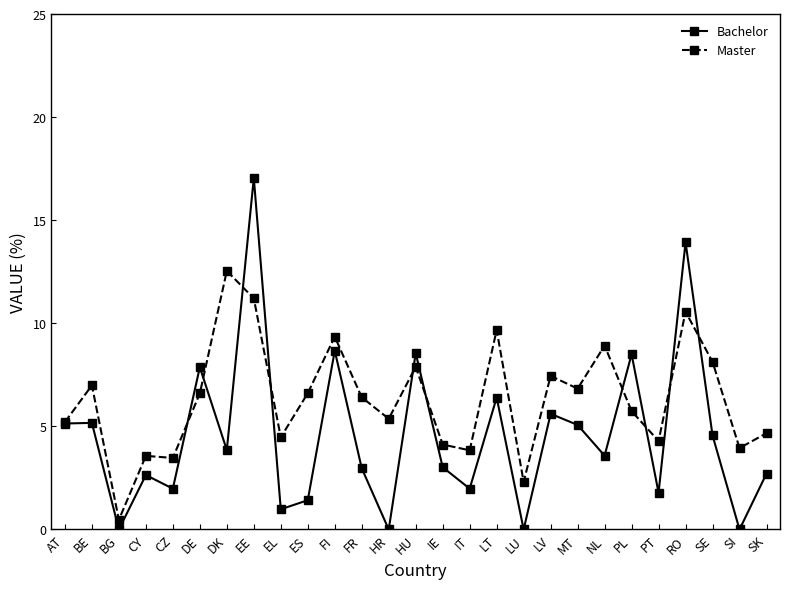

What are all the series names shown in the legend?

Bachelor, Master